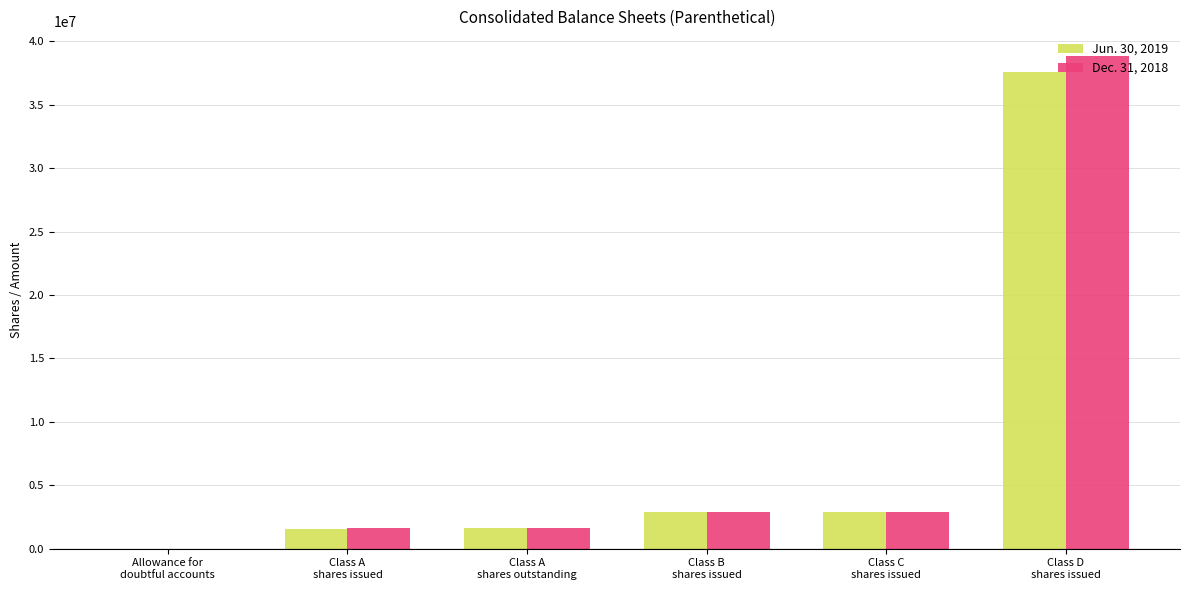

At which category is the sum across all series the highest?

Class D
shares issued